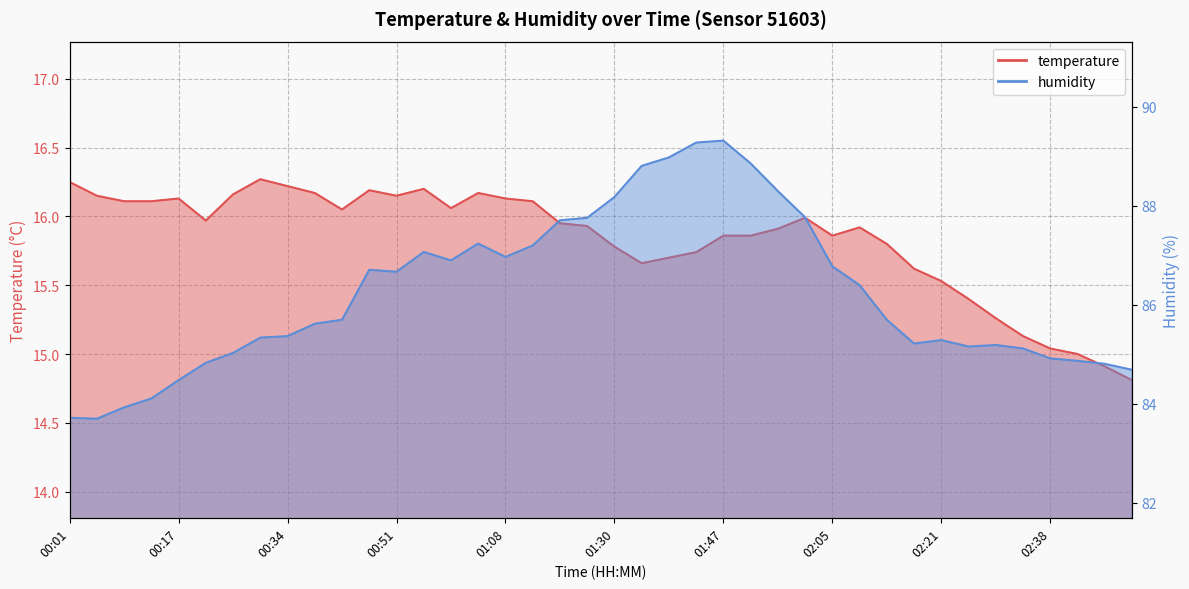

Which has a higher value, 00:01 or 00:22?

00:01